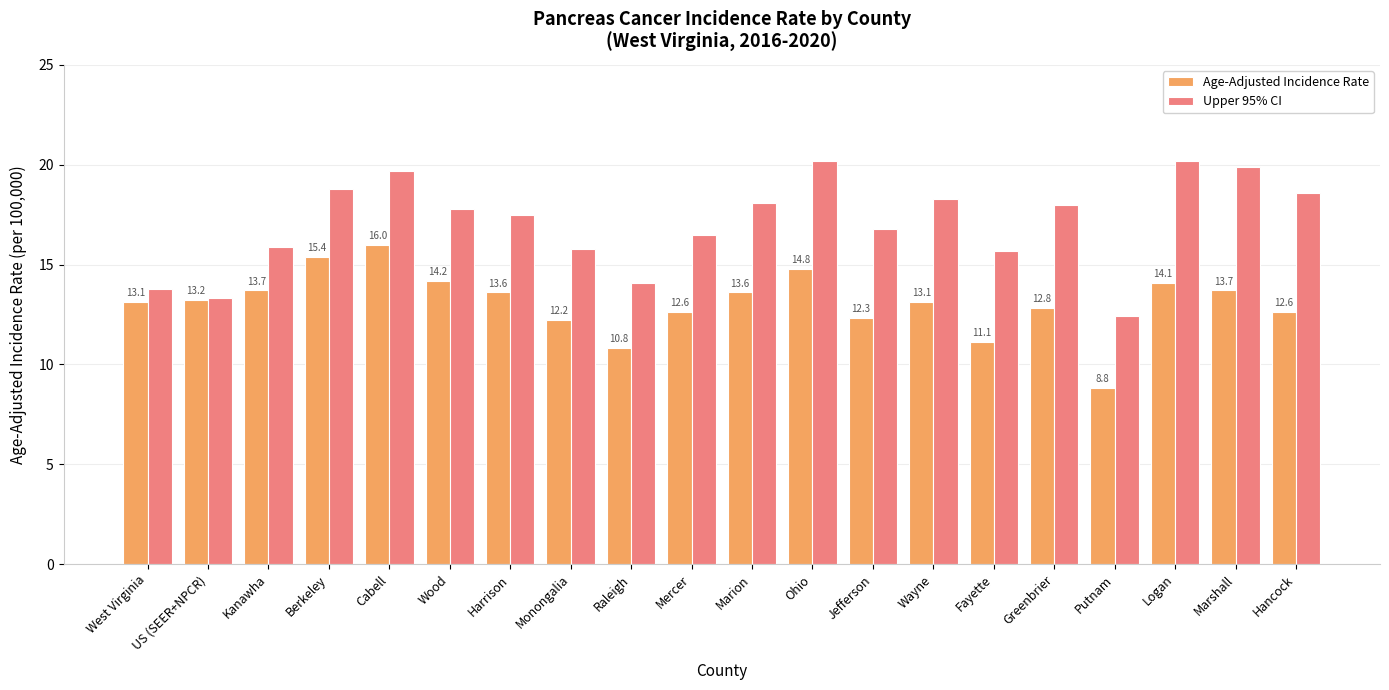

What is the average value of the Upper 95% CI series?

17.1